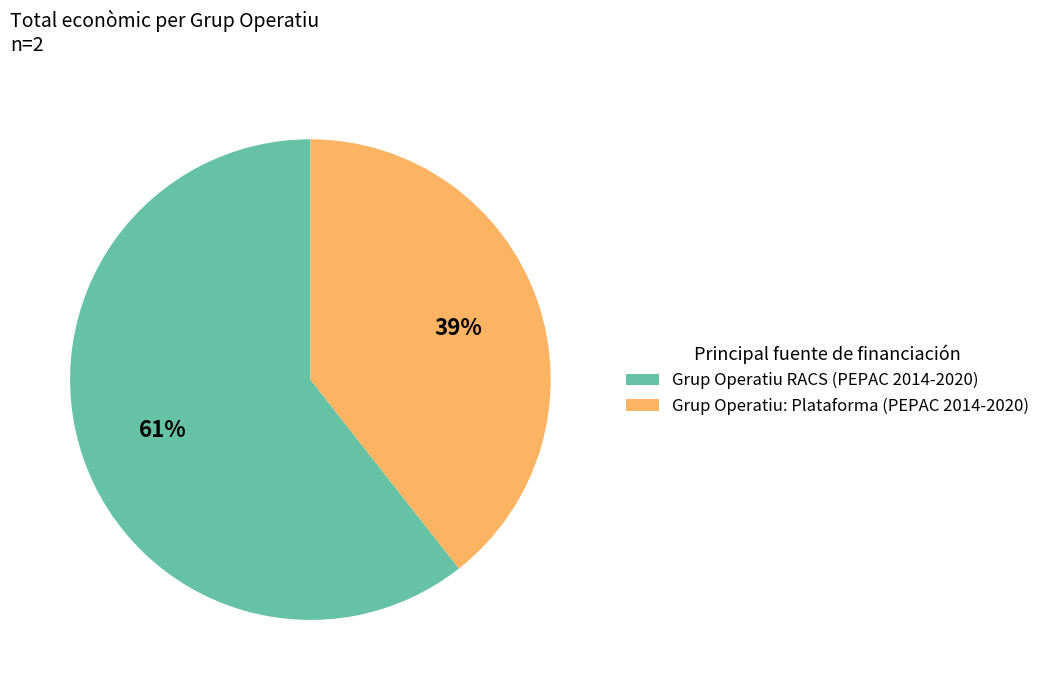

Which slice is the smallest?

Grup Operatiu: Plataforma (PEPAC 2014-2020)